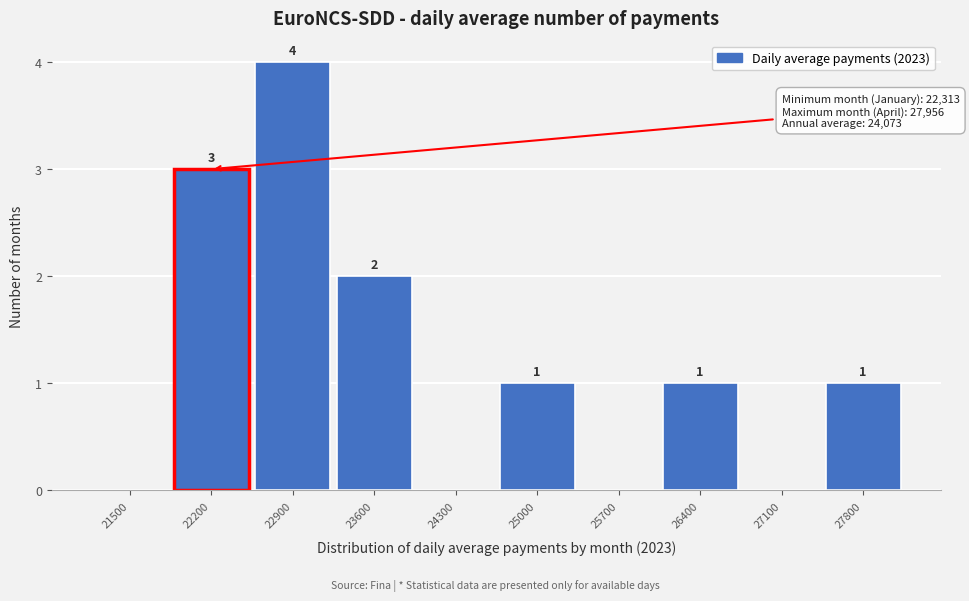

Reading left to right, extract all data points from this chart.

21500=0	22200=3	22900=4	23600=2	24300=0	25000=1	25700=0	26400=1	27100=0	27800=1